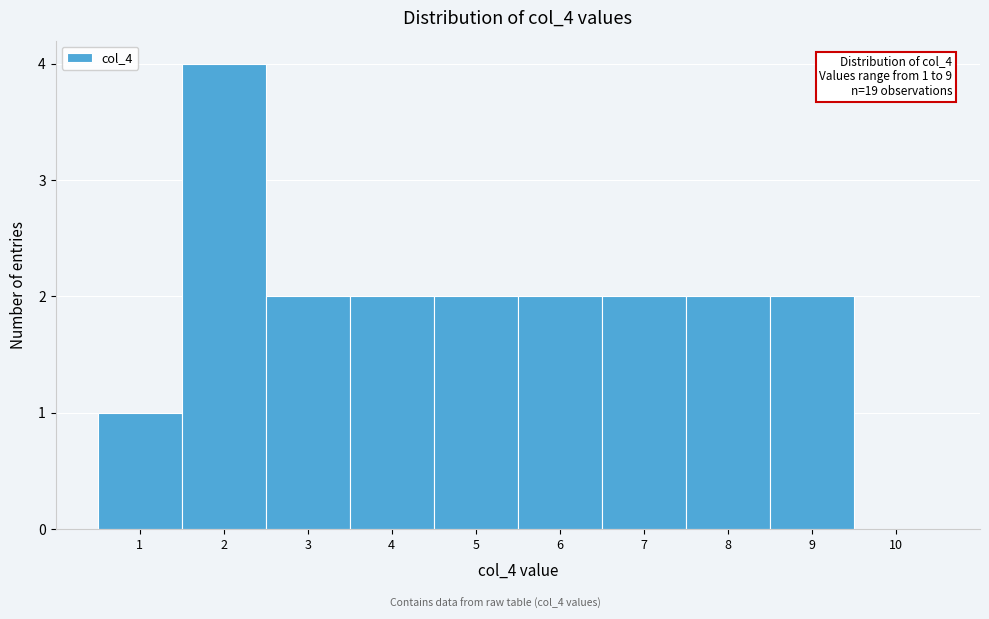

Which range on the x-axis has the tallest bar?

1.5 to 2.5